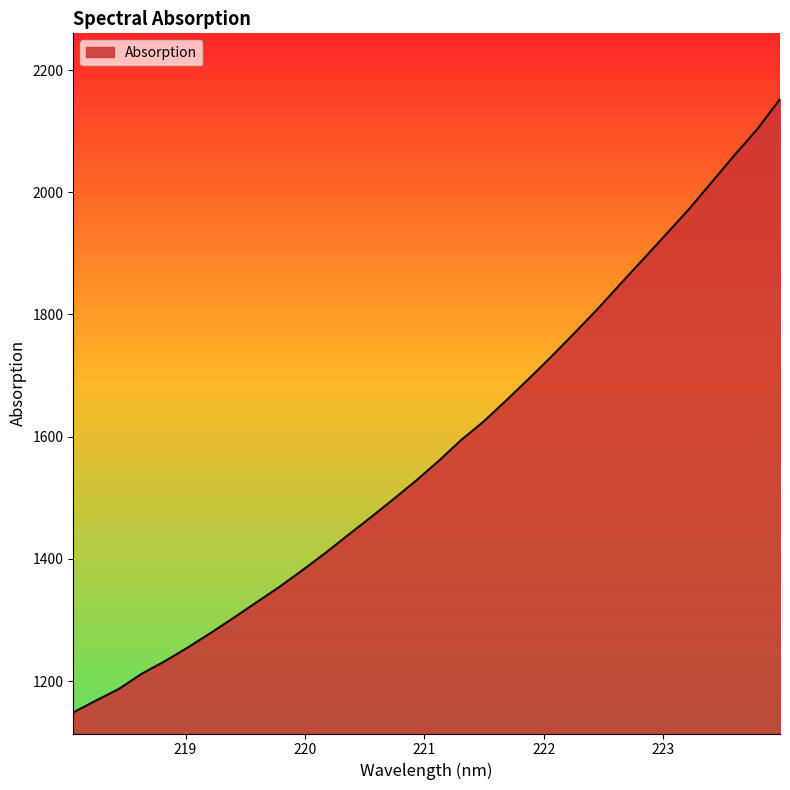

What is the difference between the maximum and minimum values?

1003.7